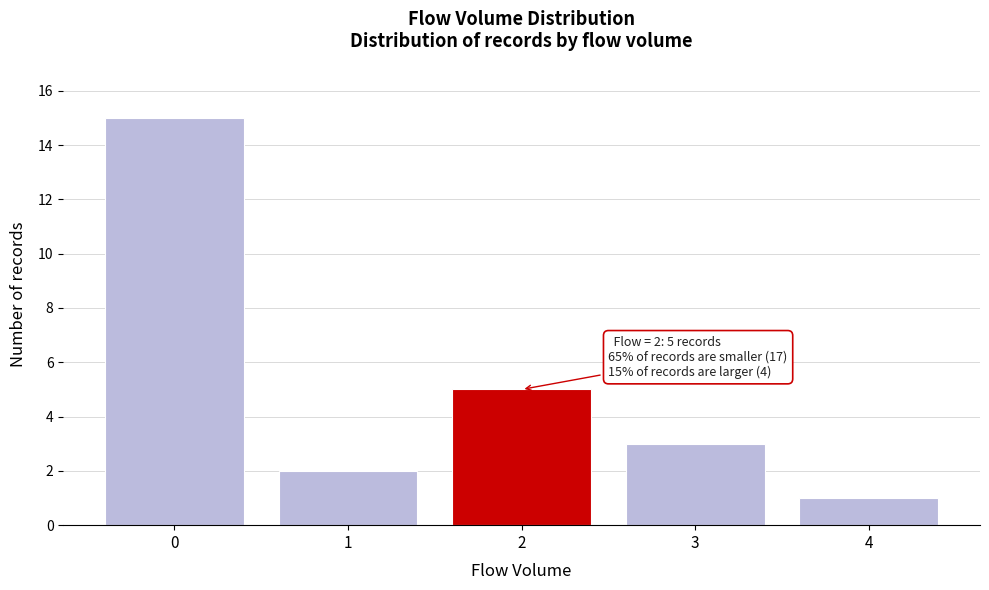

Reading left to right, list all the values displayed in this chart.

15	2	5	3	1